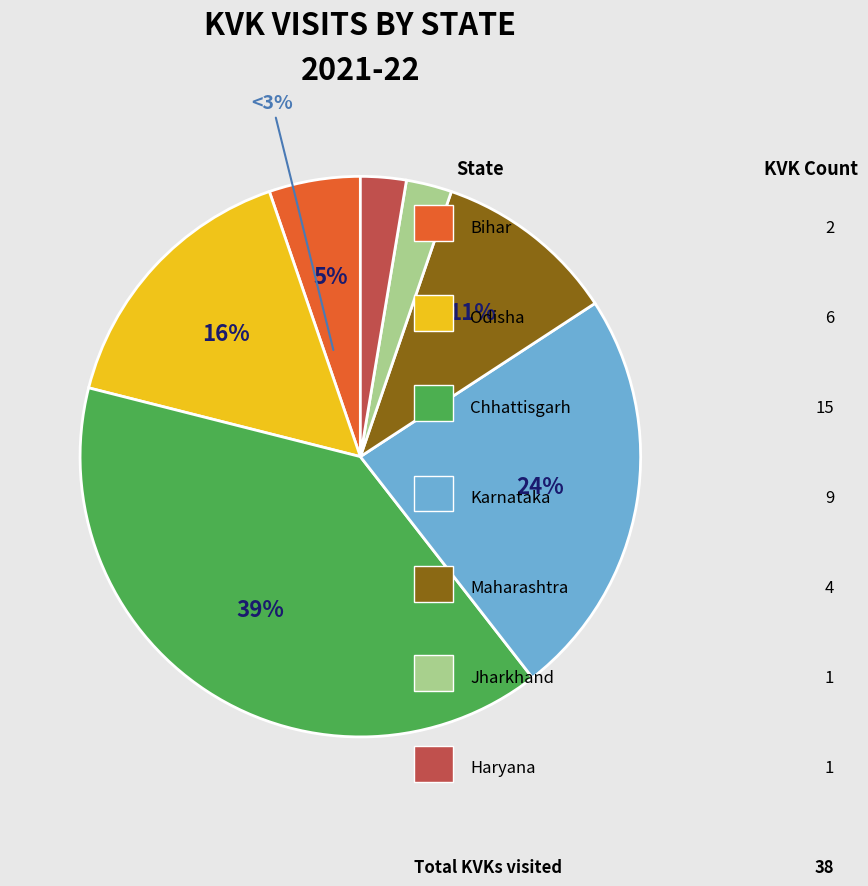

Which slice is the smallest?

JH